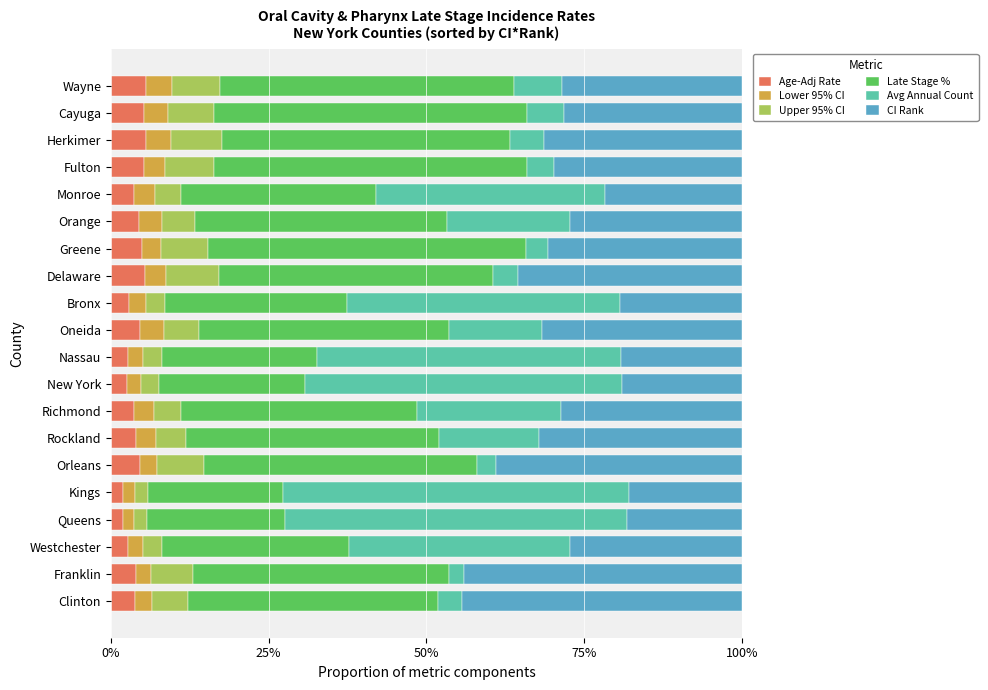

What are all the series names shown in the legend?

Age-Adj Rate, Lower 95% CI, Upper 95% CI, Late Stage %, Avg Annual Count, CI Rank